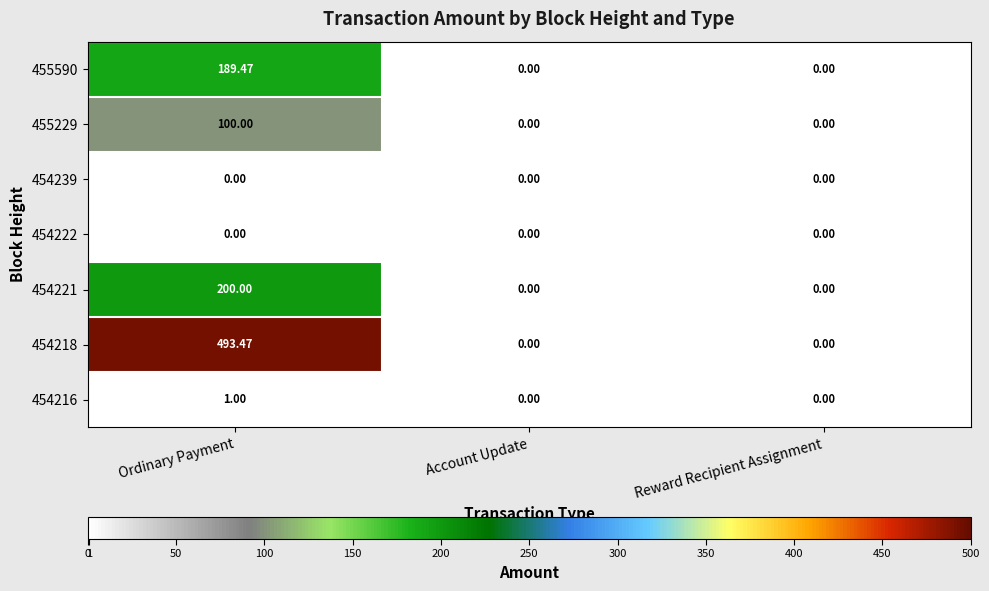

Is the value of 454216 at Account Update greater than the value of 454221 at Ordinary Payment?

No